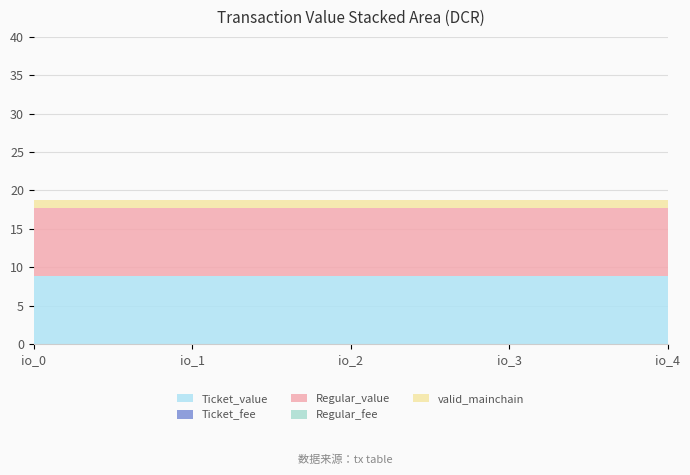

Reading right to left, list all the values displayed in this chart.

Ticket_value: 8.8	8.8	8.8	8.8	8.8
Ticket_fee: 0.0	0.0	0.0	0.0	0.0
Regular_value: 8.8	8.8	8.8	8.8	8.8
Regular_fee: 0.0	0.0	0.0	0.0	0.0
valid_mainchain: 1.0	1.0	1.0	1.0	1.0